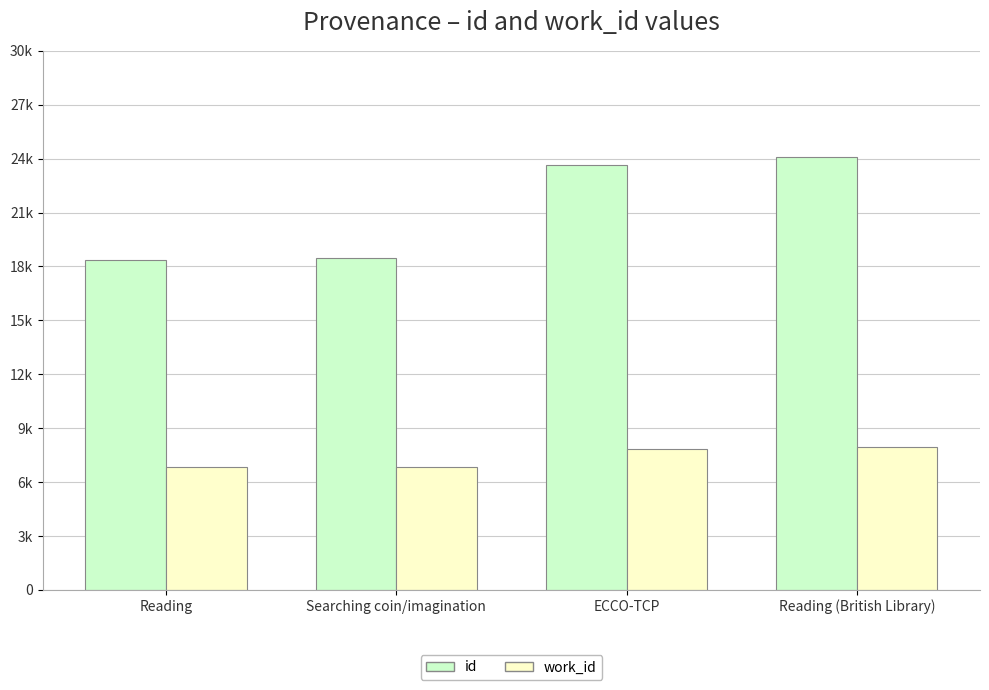

True or false: work_id has a value of 2068 at ECCO-TCP.

False